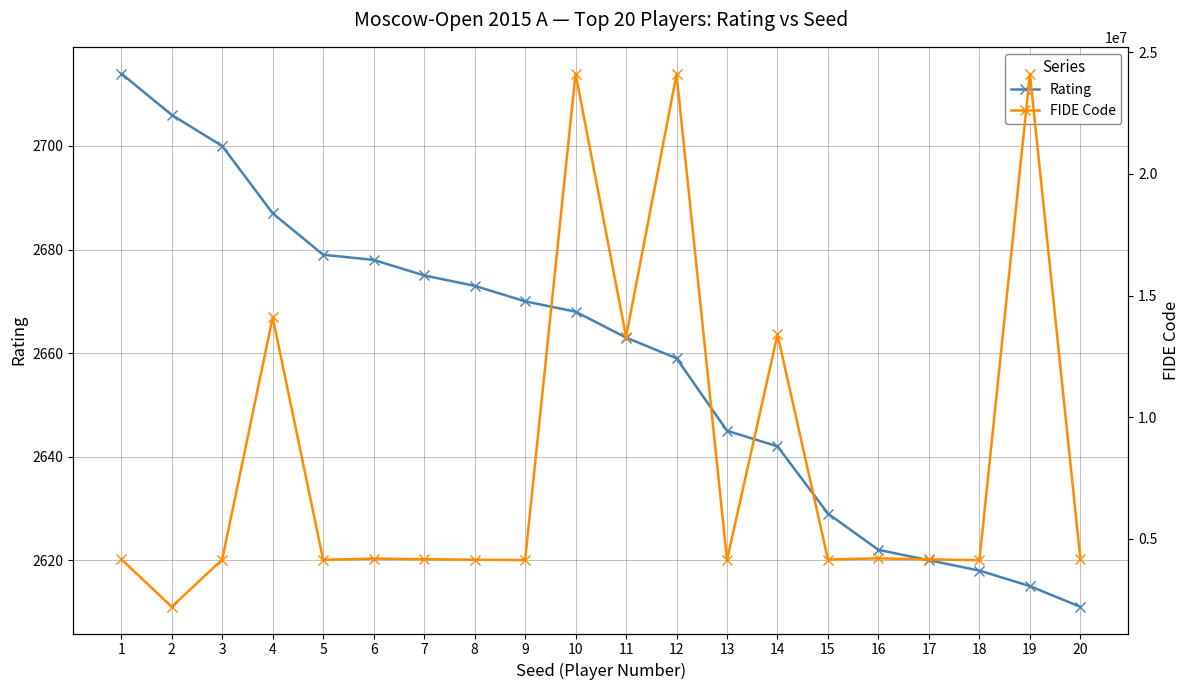

At which category is the sum across all series the highest?

10